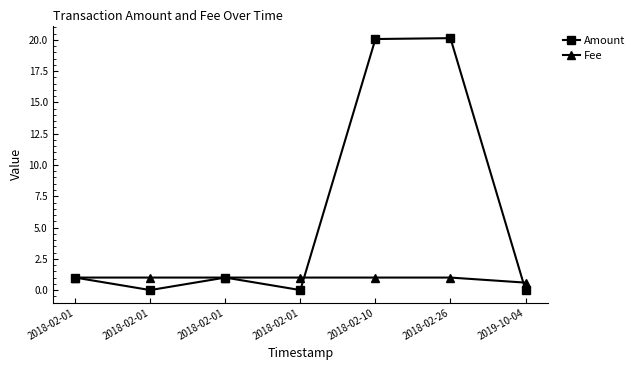

How many lines are shown in the chart?

2